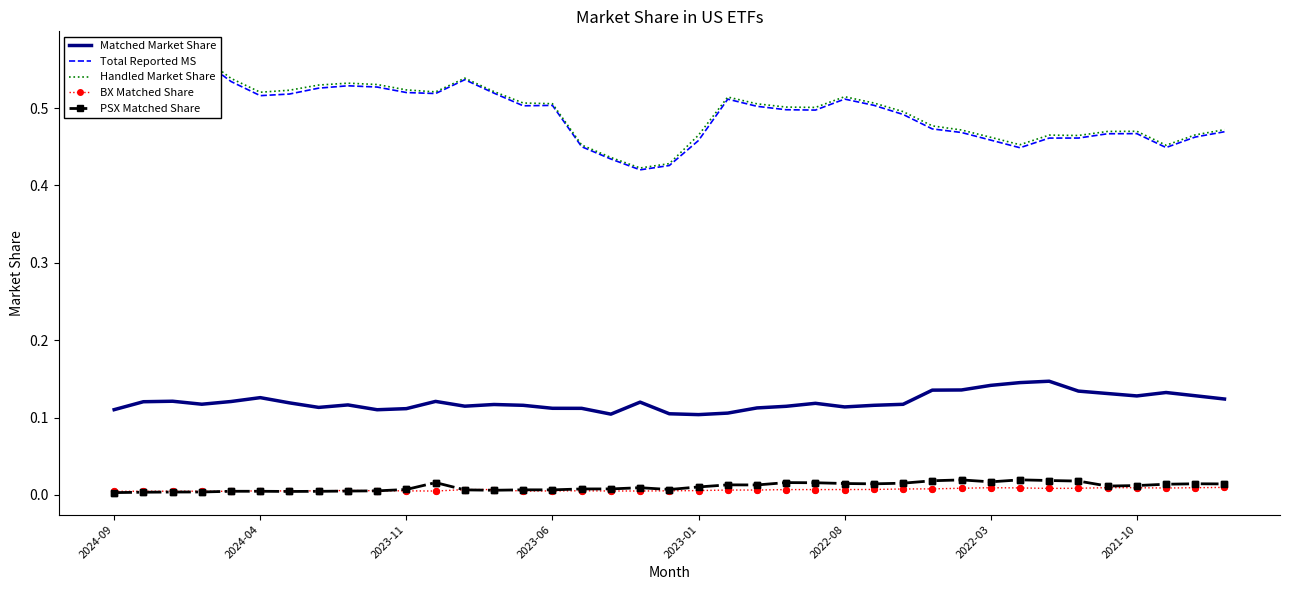

What is the total value across all series at 28?

1.1